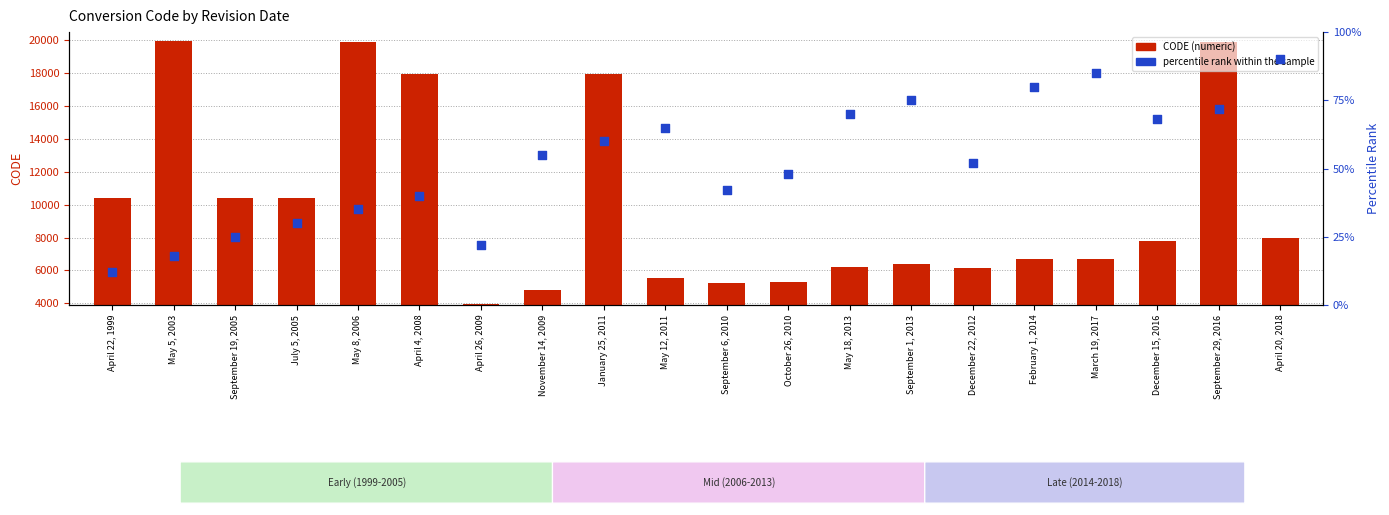

Which series has the largest Y range (max minus min)?

CODE (numeric)